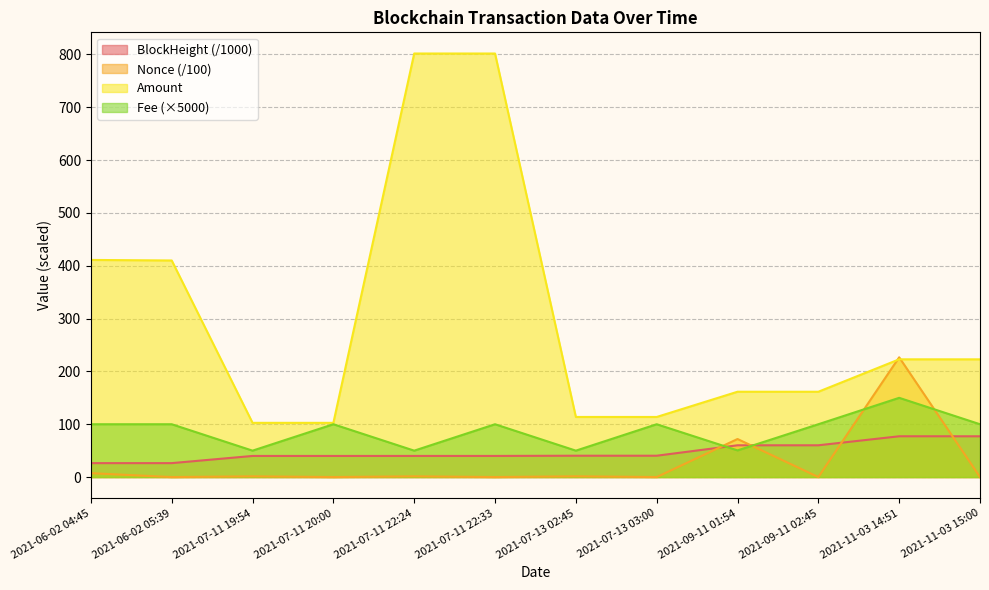

The value of Amount at 2021-06-02 04:45 is 589.8. True or false?

False